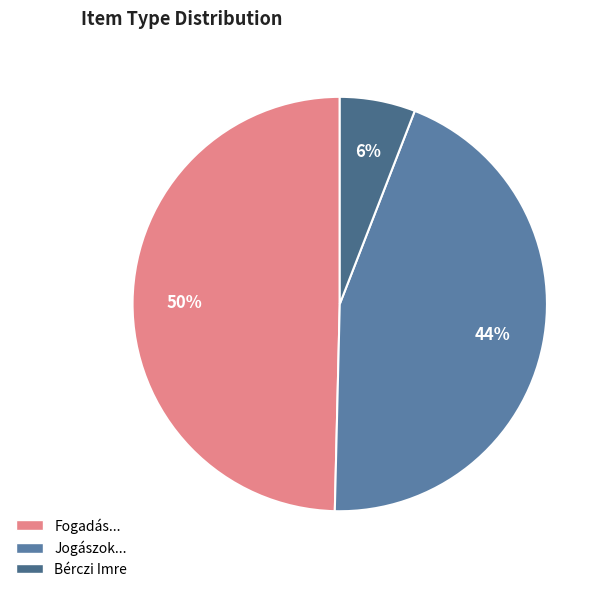

Count the number of slices in the pie.

3